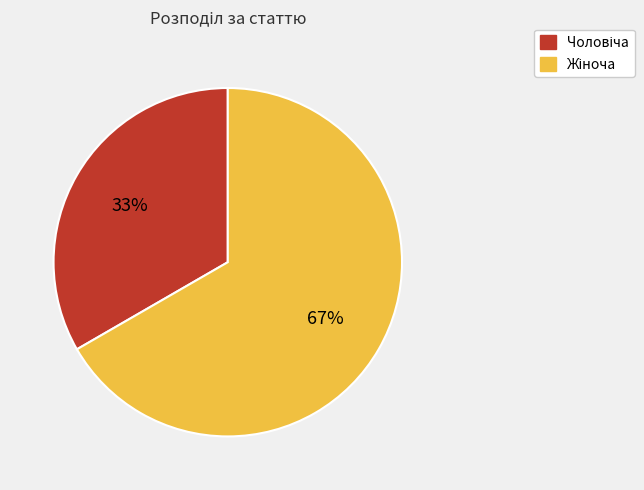

To the nearest percent, what is the average slice percentage?

50%